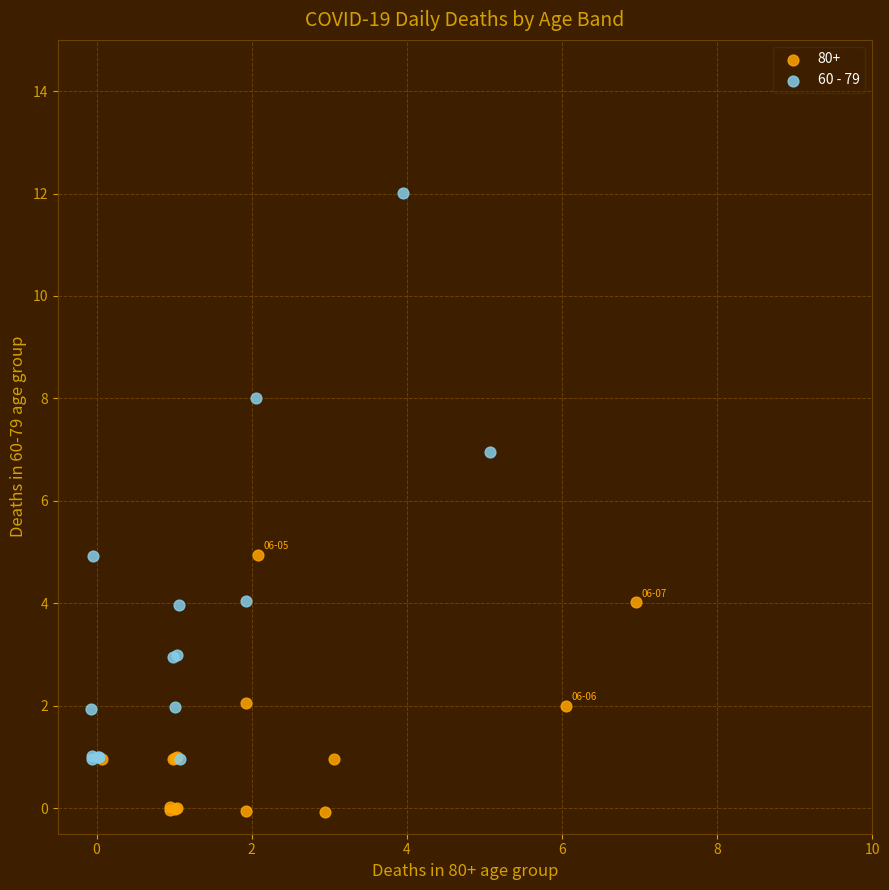

Which series reaches the minimum Y coordinate?

80+